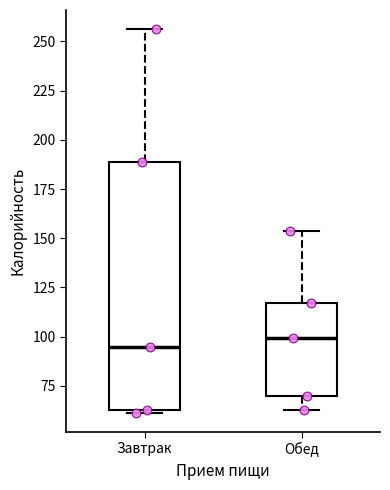

Where is the upper edge of the box for Завтрак on the y-axis? The values are not printed on the chart, so give them approximately, as read against the axis.

190